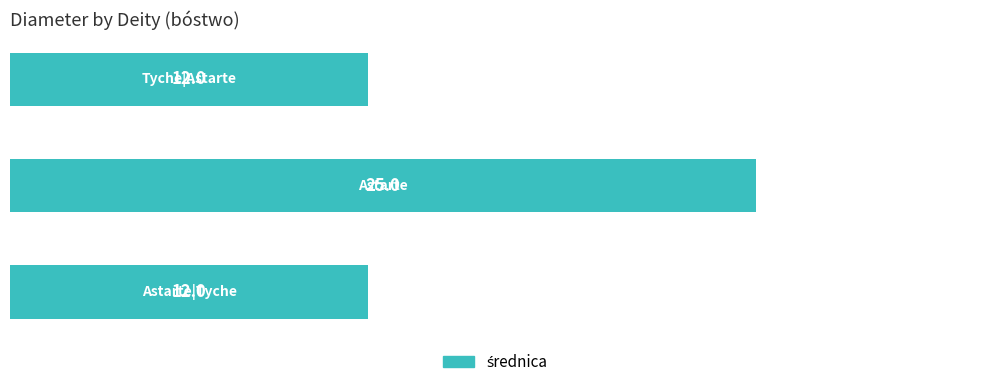

Count the values in the range 12 to 25.

3